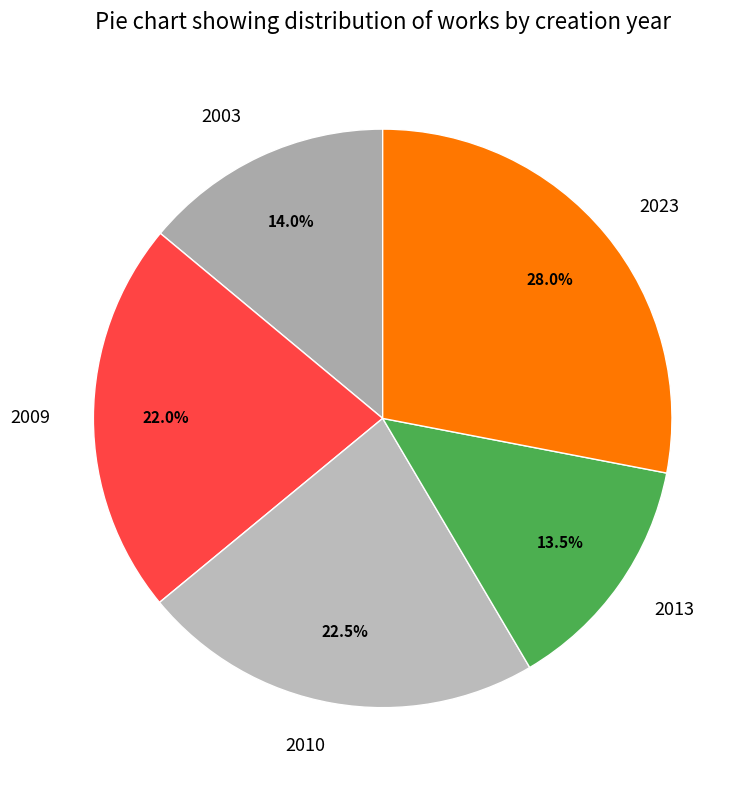

Combined, what portion of the pie is 2023 and 2010?

50.5%